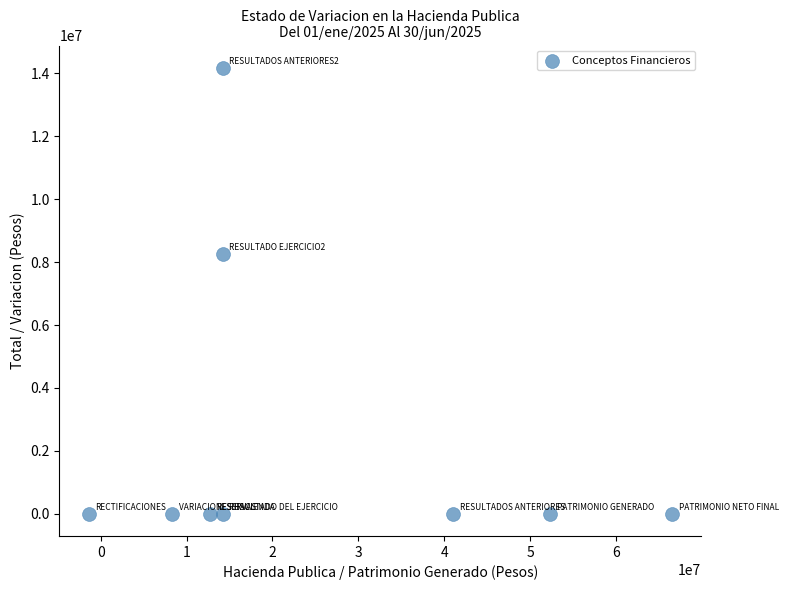

What is the average X value?

24662006.1